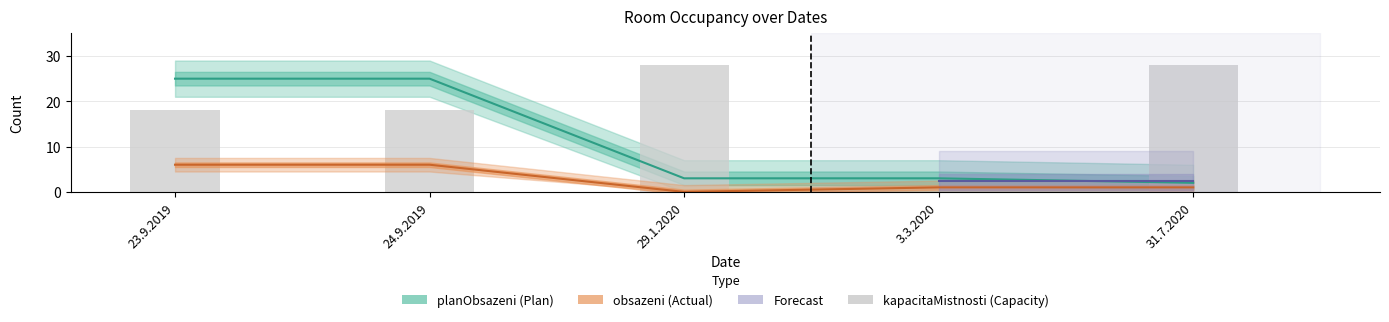

The chart shows a value of 0 at 3.3.2020. True or false?

True